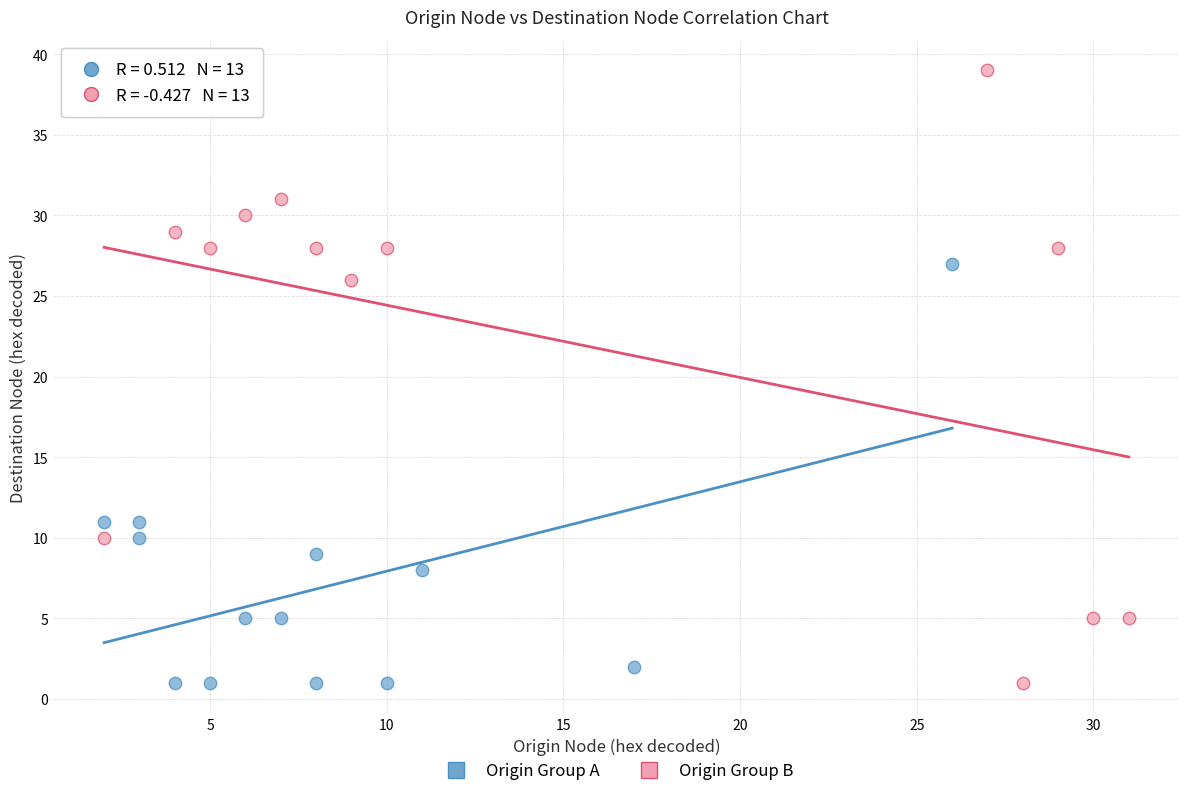

Which series has the largest Y range (max minus min)?

Origin Group B